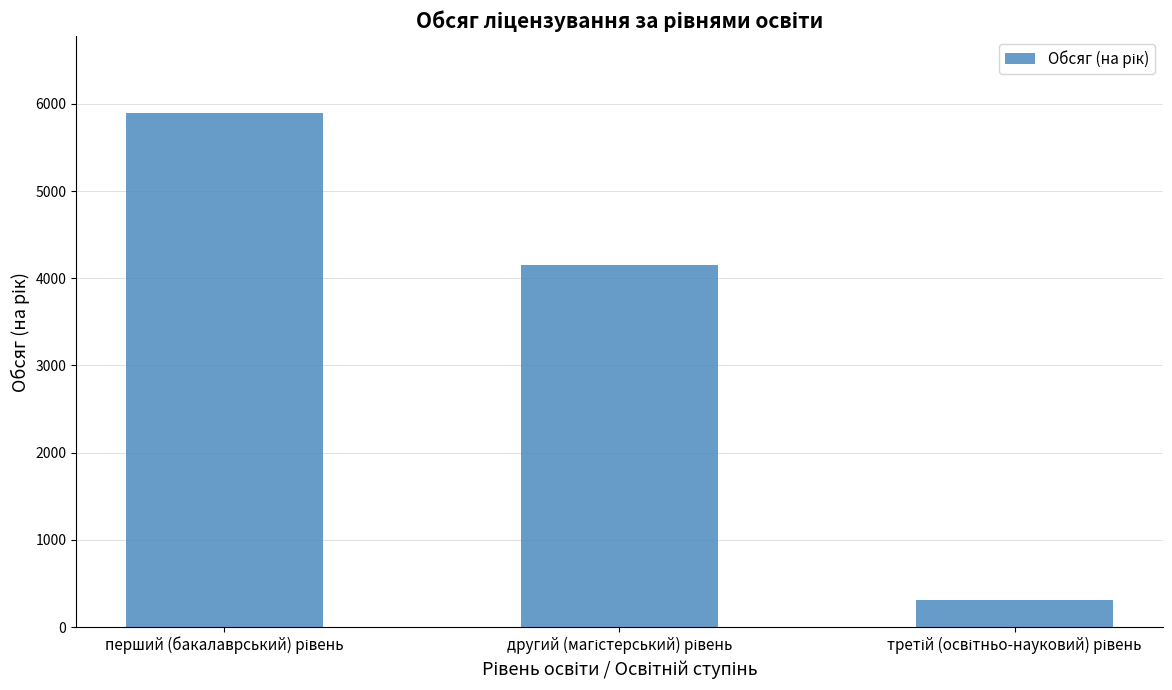

What is the average value?

3448